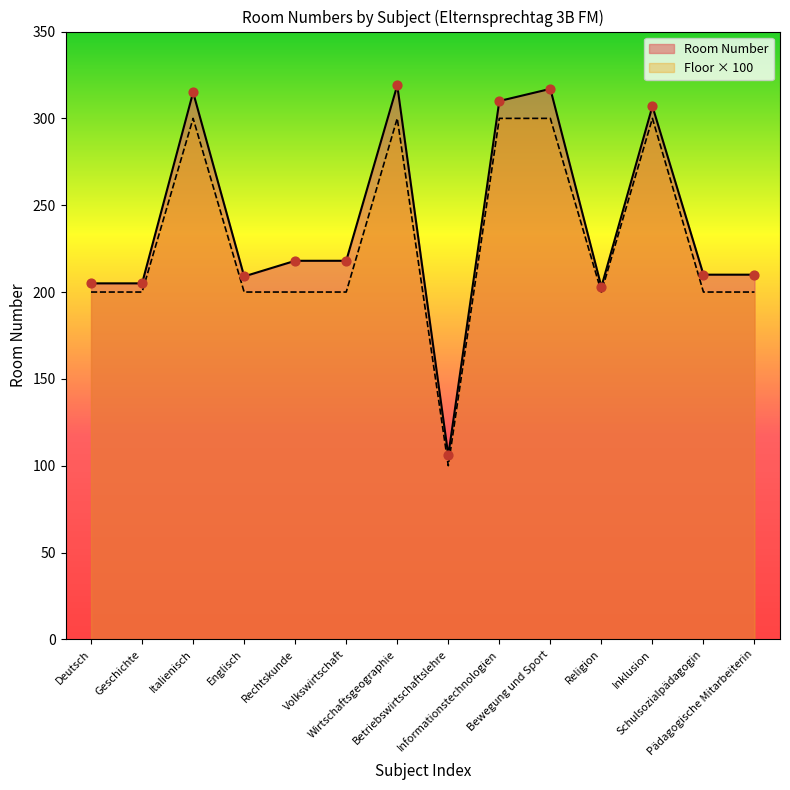

Which series has the largest range (max minus min)?

Room Number